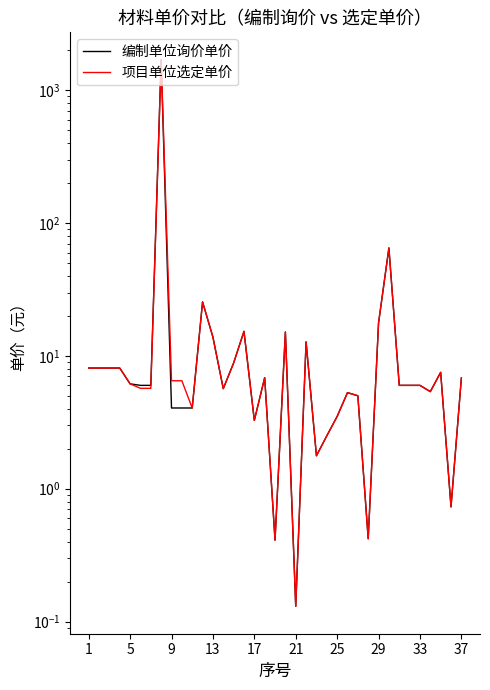

List the series in order of their peak value, highest first.

编制单位询价单价, 项目单位选定单价